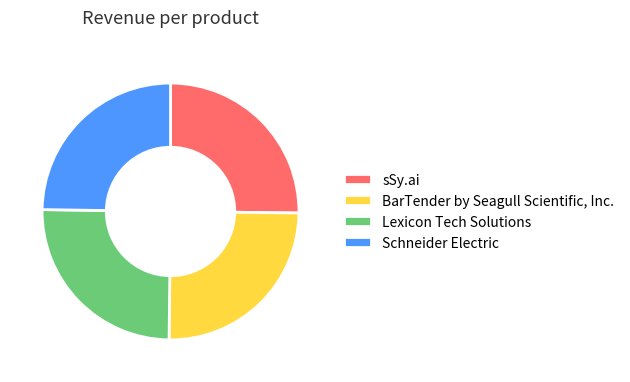

Does any single category account for the majority?

No